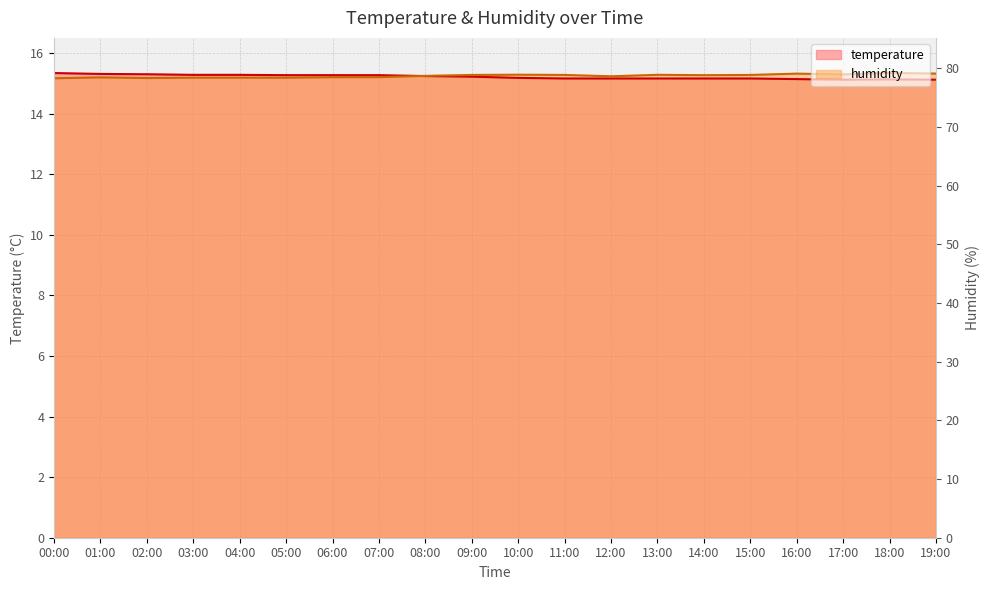

How many temperature values are between 15 and 16?

20